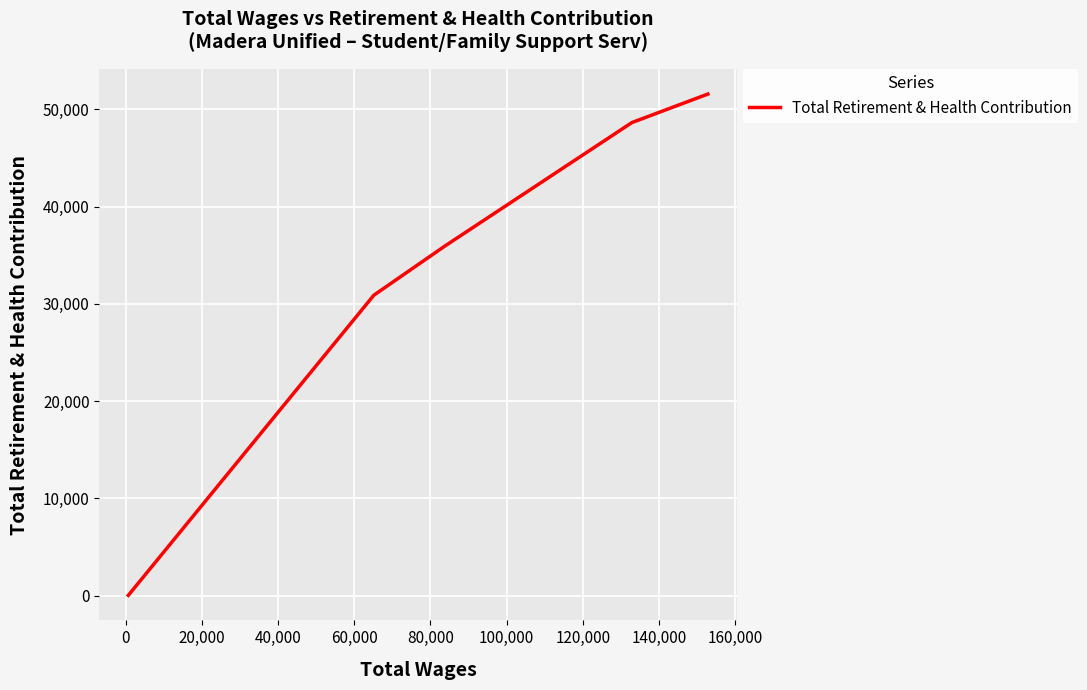

What is the difference between the maximum and minimum values?

51514